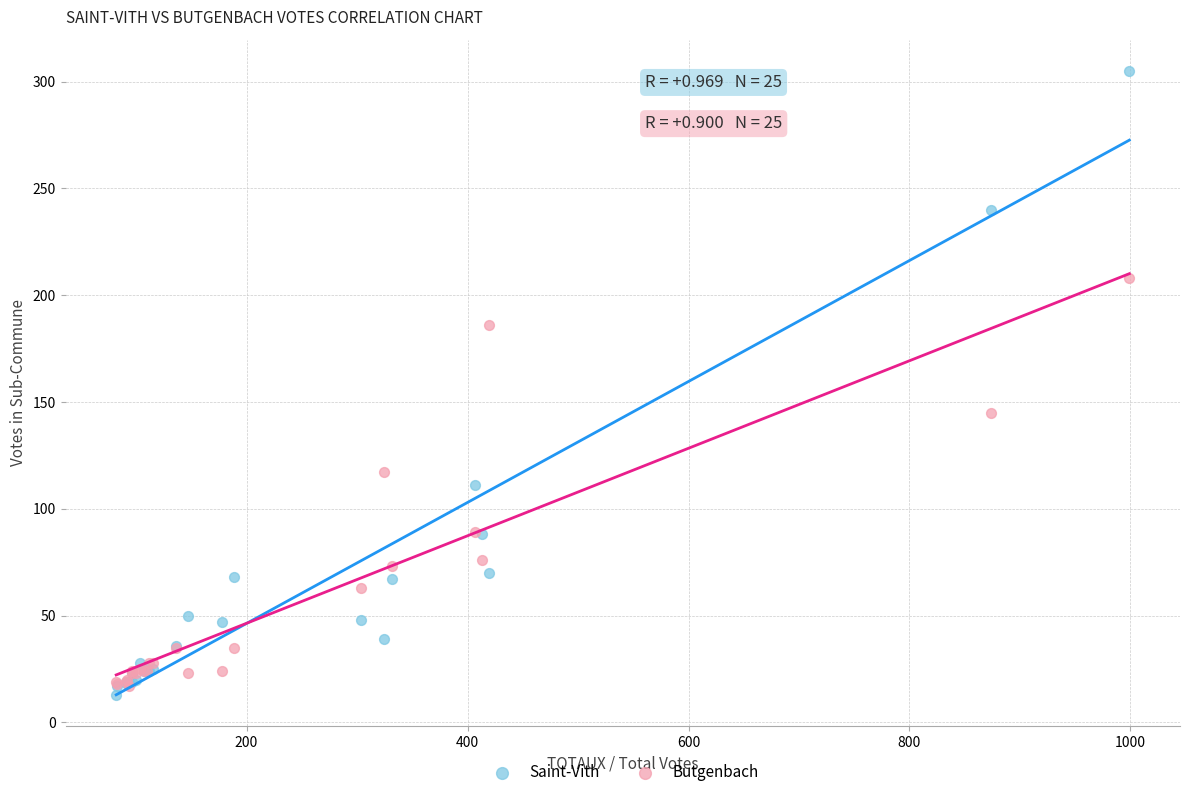

Which series contains the lowest Y value?

Saint-Vith